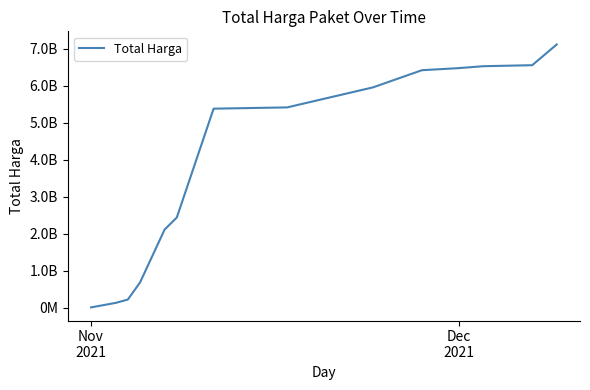

Is this an area chart (filled region under the line)?

No